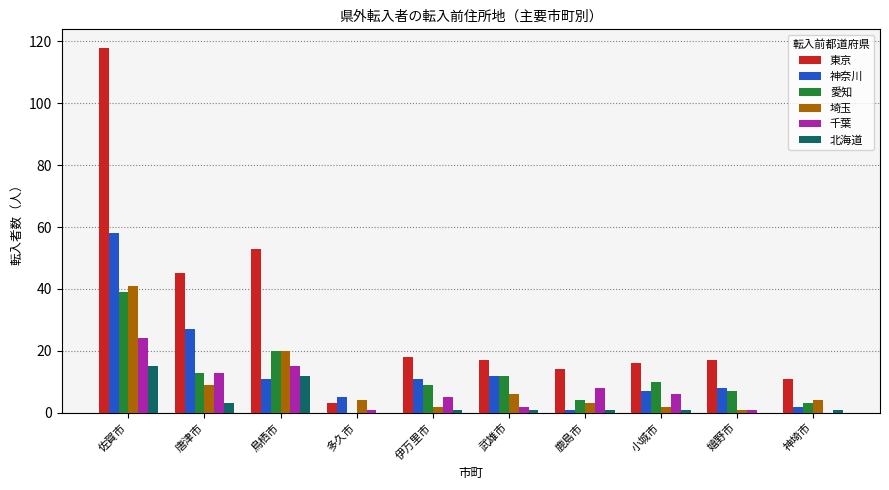

How many categories are shown in the chart?

10